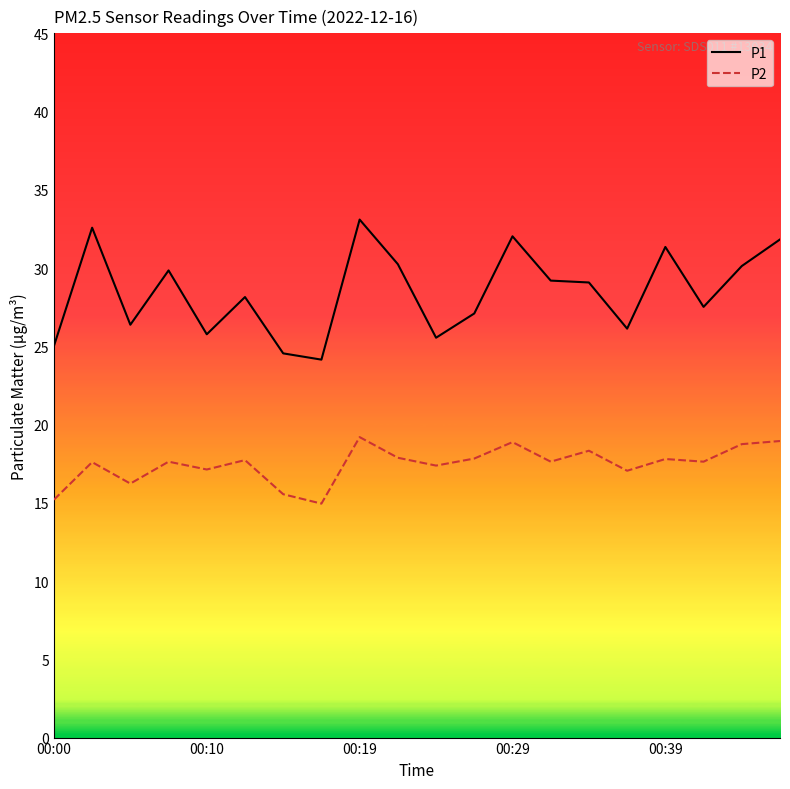

Rank the series by their average value, from lowest to highest.

P2, P1